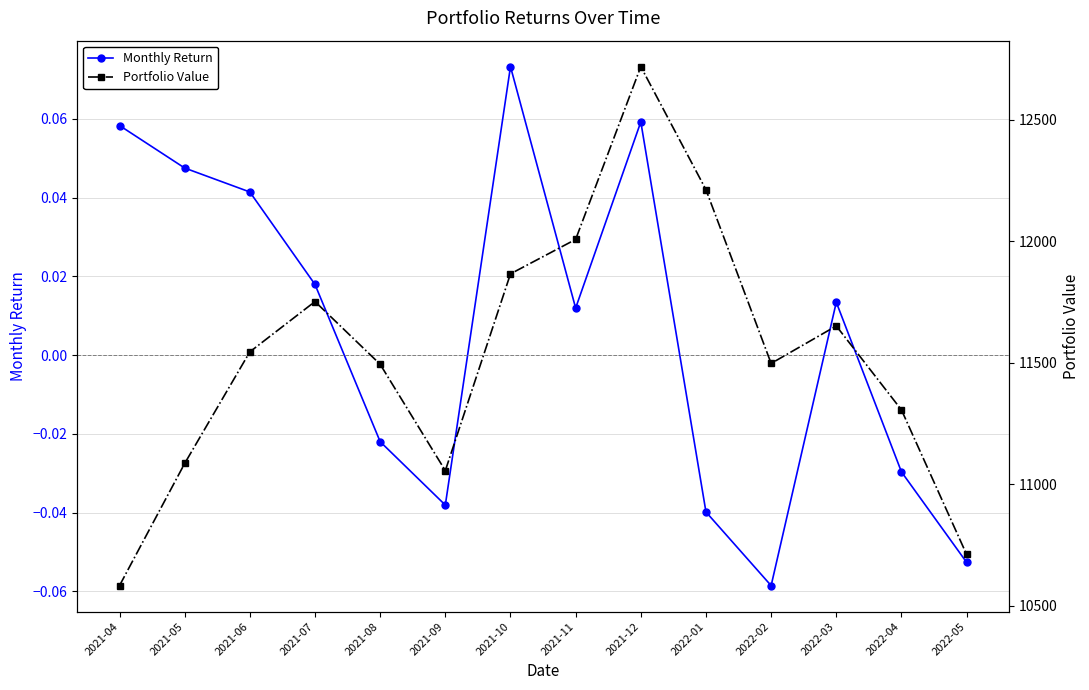

True or false: Portfolio Value and Monthly Return intersect in this chart.

False